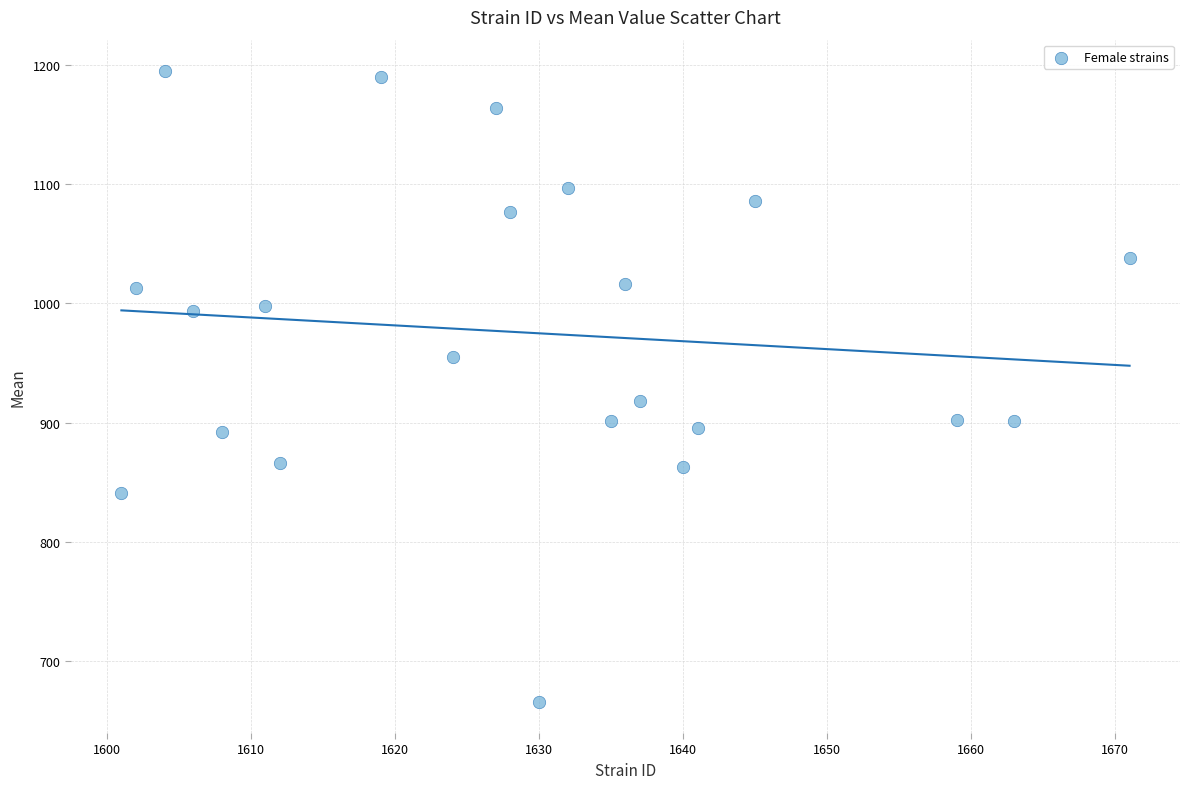

What Y value in the scatter plot is closest to 930?

917.9